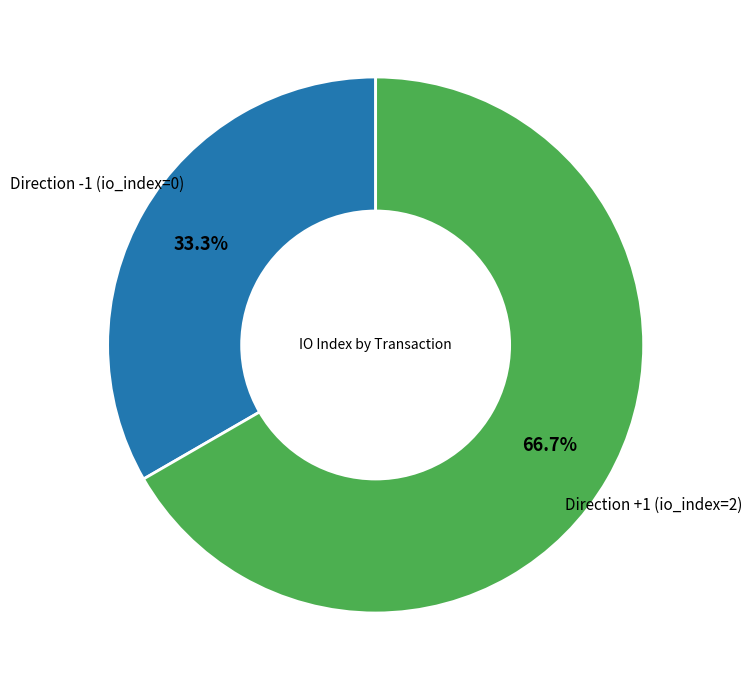

Count the number of slices in the pie.

2